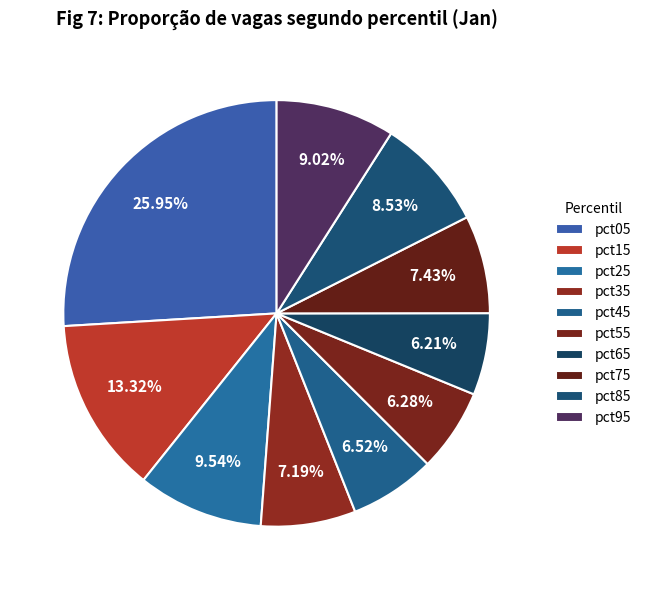

Is it true that pct75 is 7% of the pie?

True